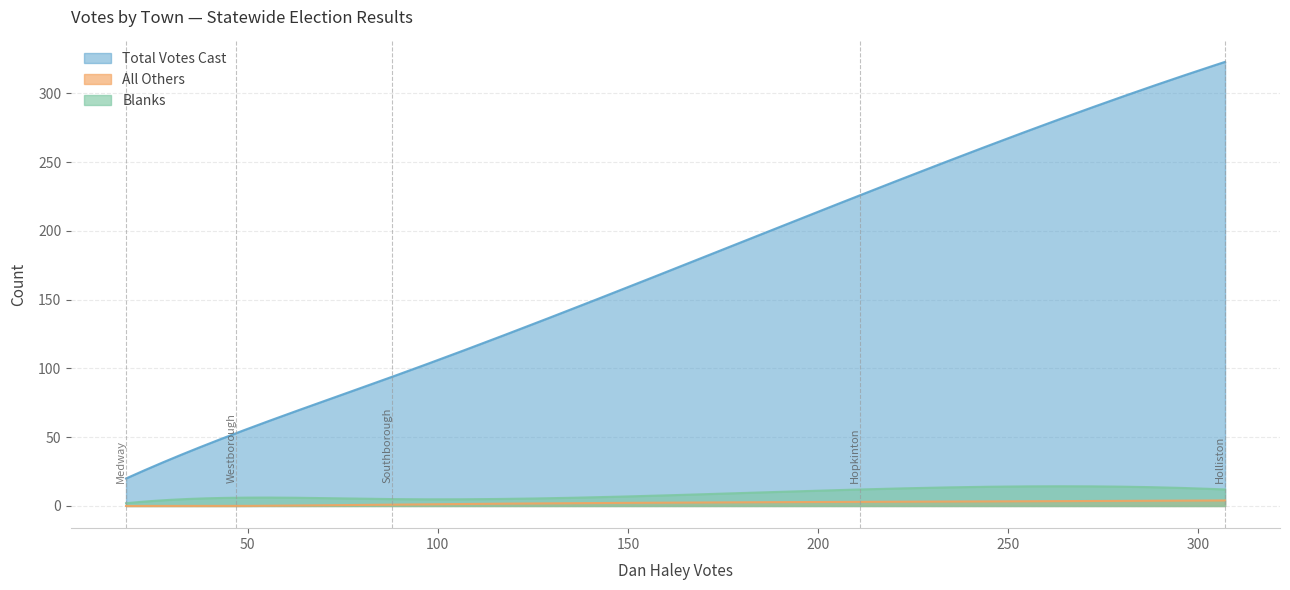

What is the lowest value of the Blanks series?

2.0